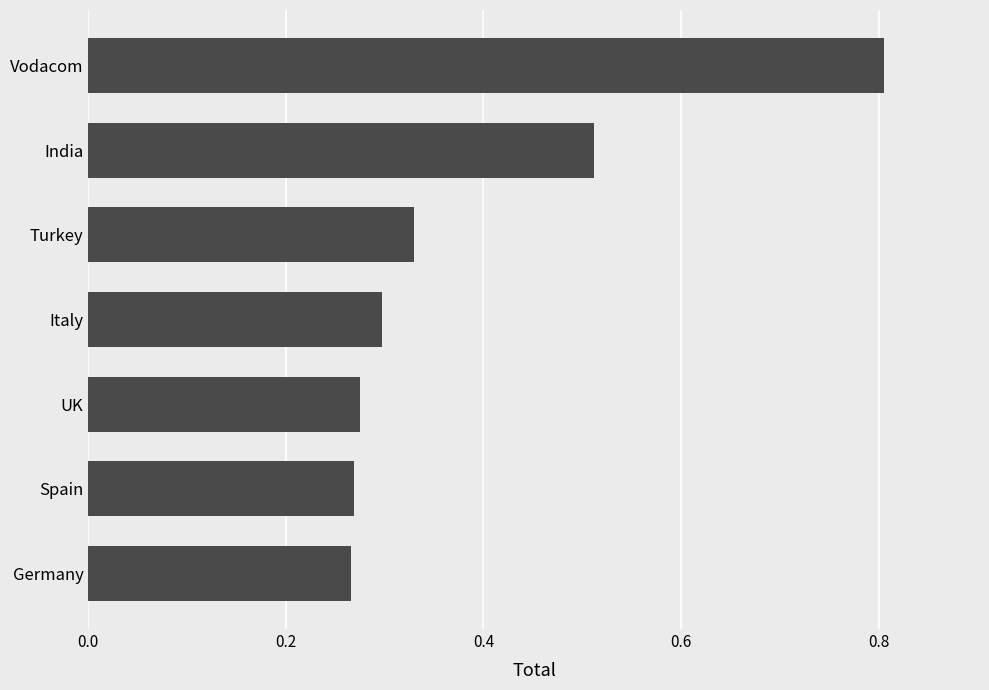

What value does the data have at Vodacom?

0.8